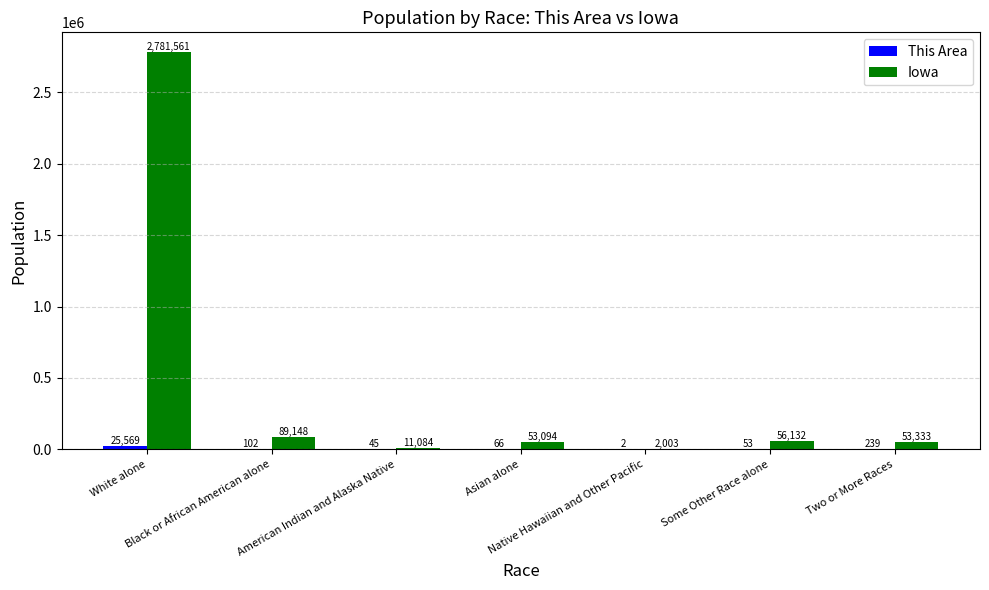

Which label corresponds to the largest value in the chart?

White alone